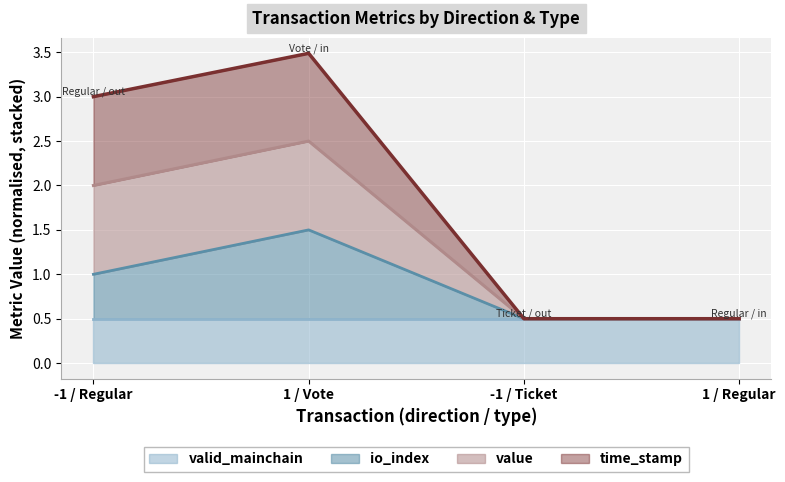

The value series shows 0.2 at -1 / Ticket. True or false?

False